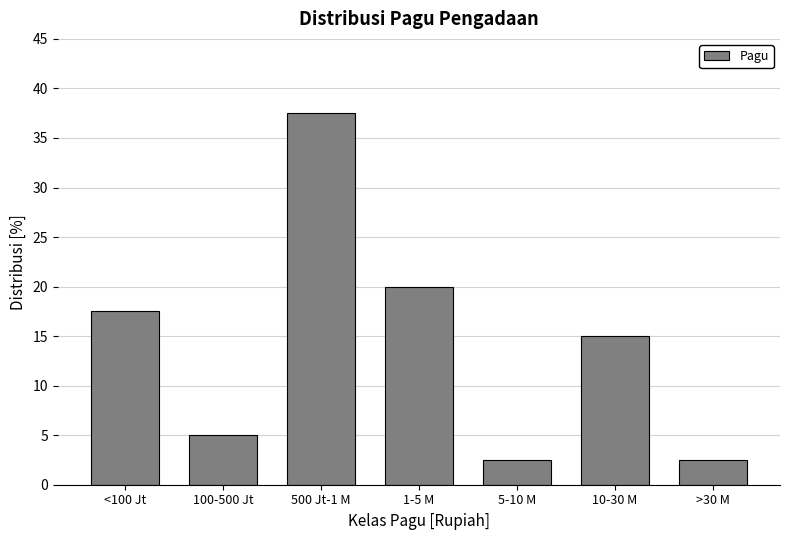

Reading left to right, transcribe all the data shown in this chart.

<100 Jt=17.5	100-500 Jt=5.0	500 Jt-1 M=37.5	1-5 M=20.0	5-10 M=2.5	10-30 M=15.0	>30 M=2.5